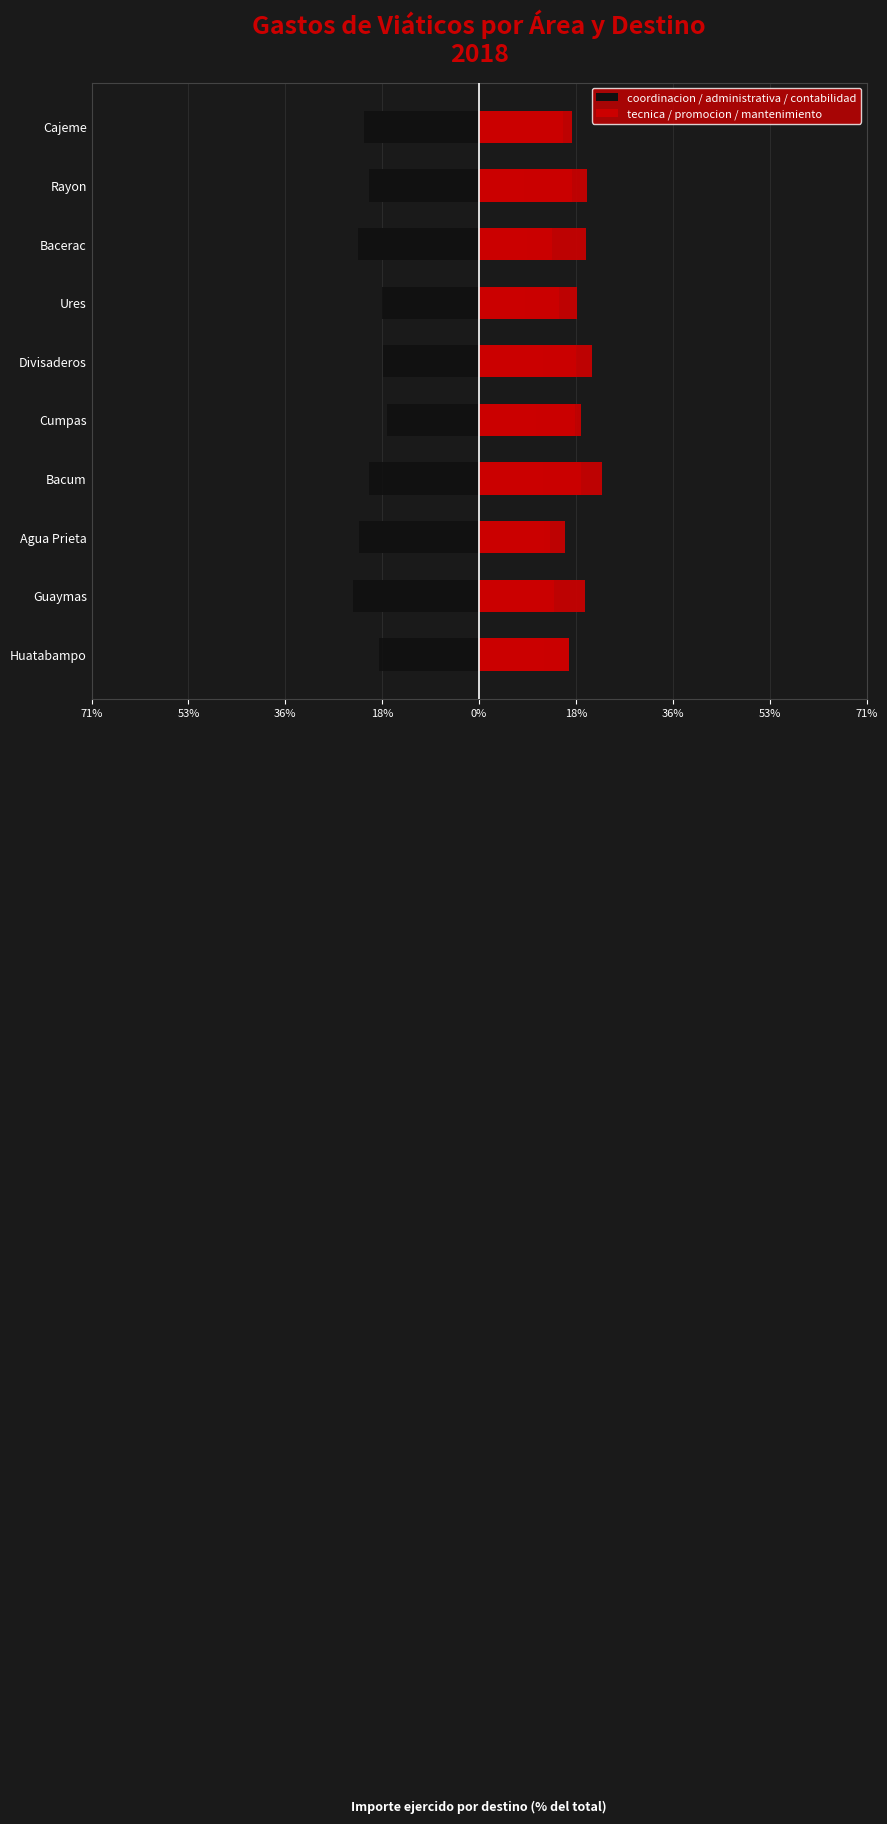

What is the maximum value for coordinacion general?

-16.0